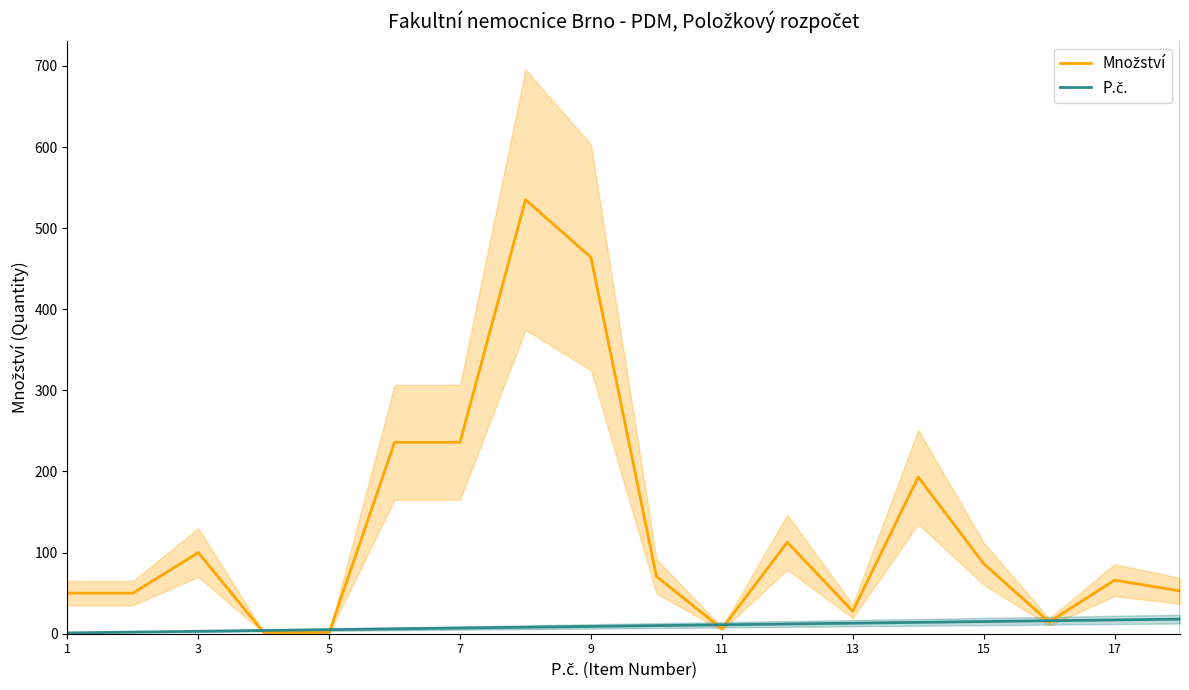

At 13, list the series in order from smallest to largest.

P.č., Množství